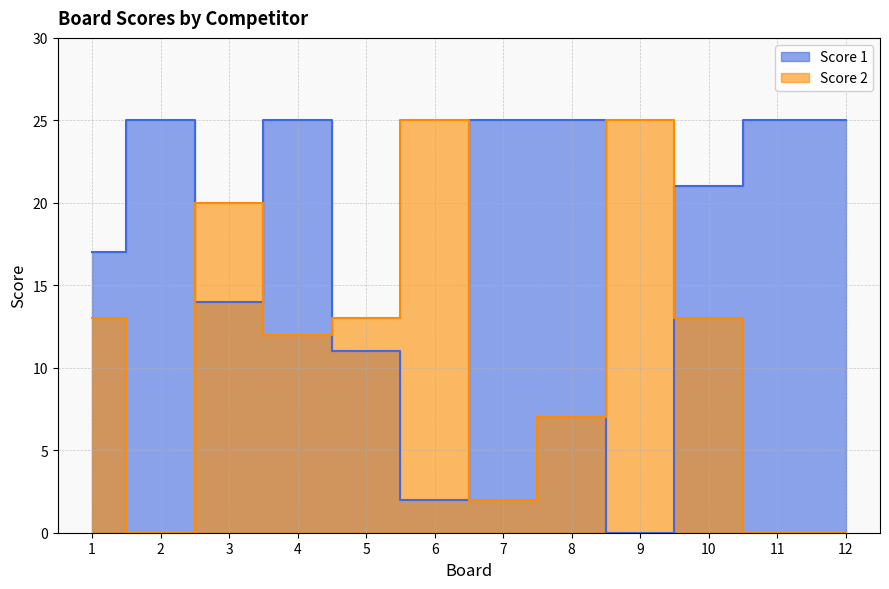

What are all the series names shown in the legend?

Score 1, Score 2